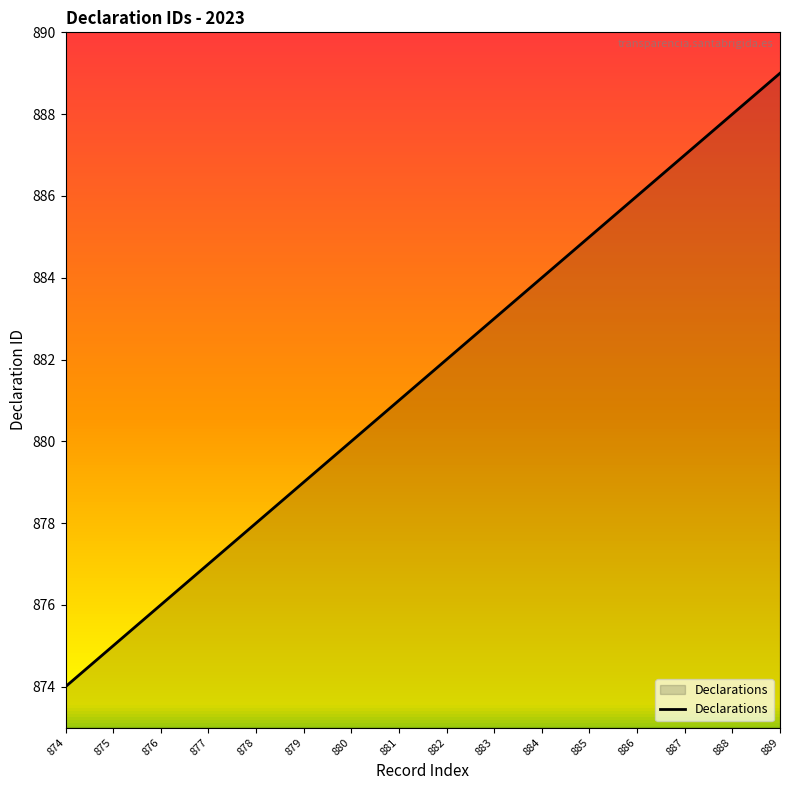

What is the sum of all values?

14104